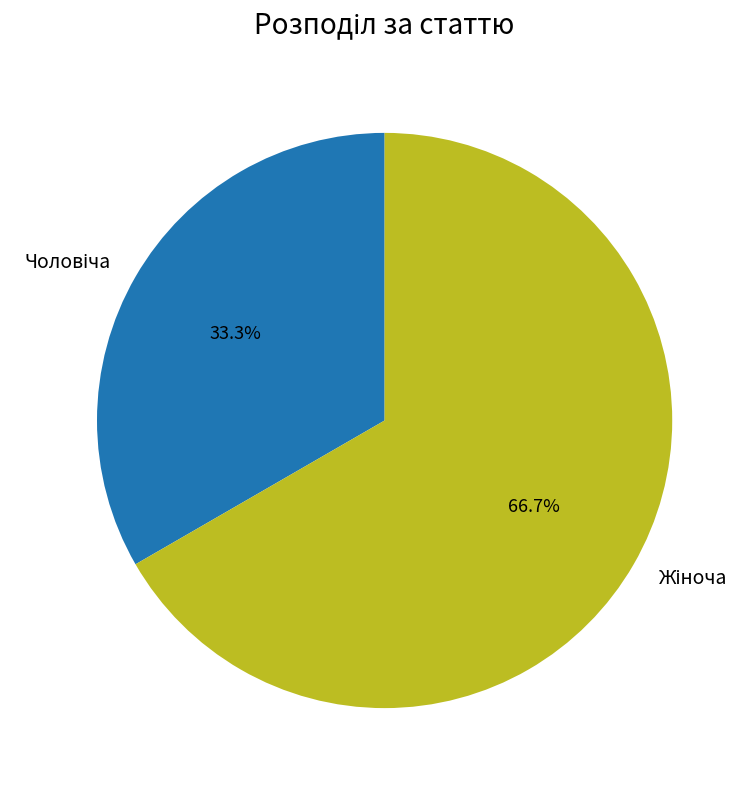

Does any single category account for the majority?

Yes